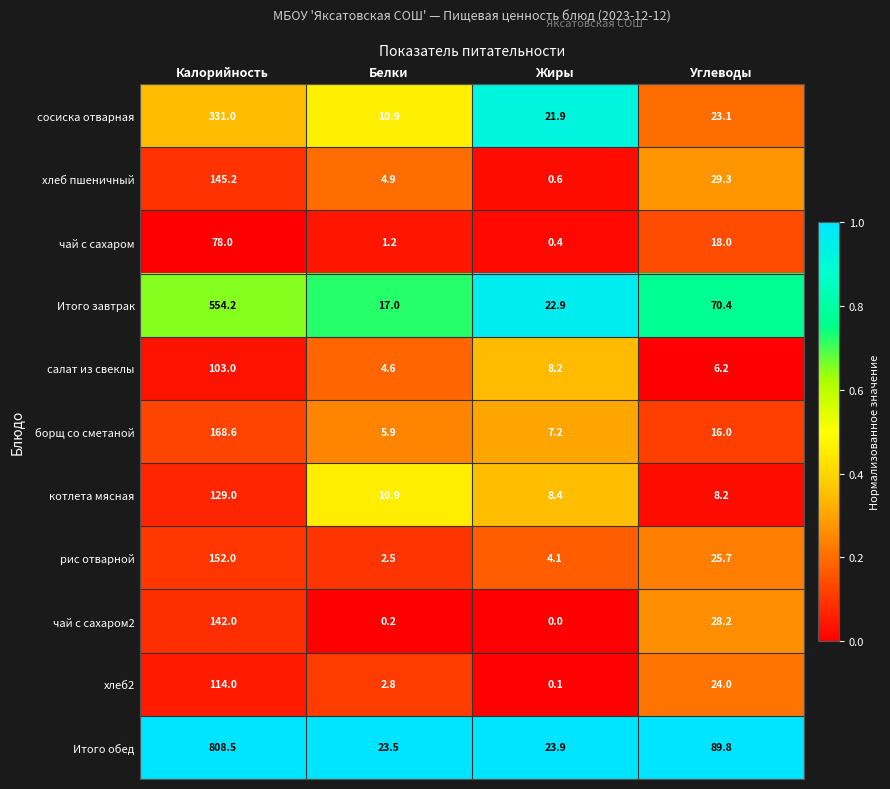

What is the sum of the Итого обед values at Калорийность and Белки?

832.0